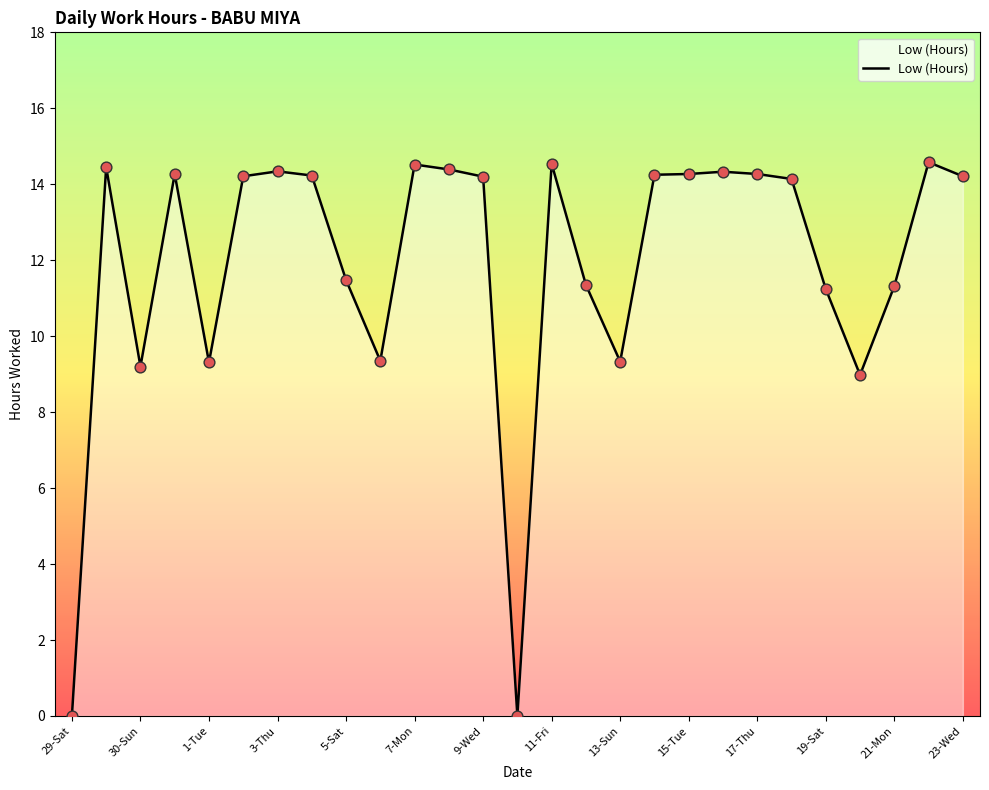

What is the maximum value shown in the chart?

14.6